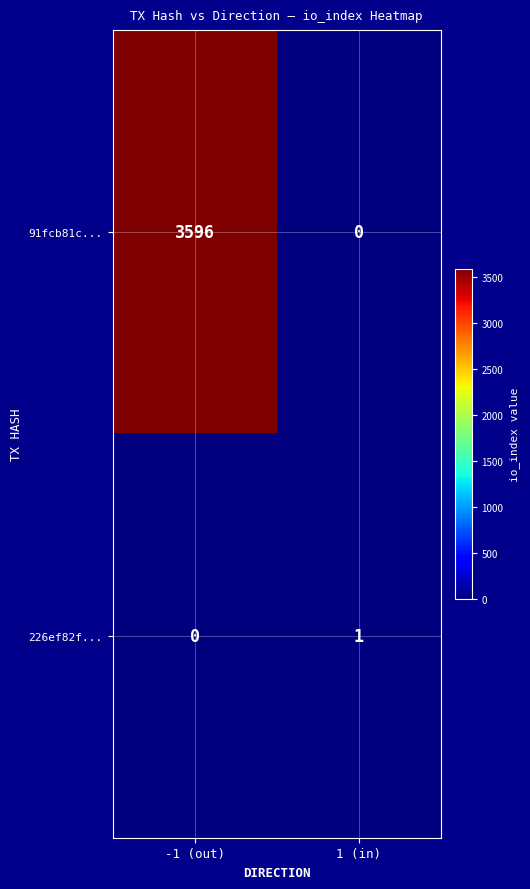

Which series has the widest spread of values?

91fcb81c...